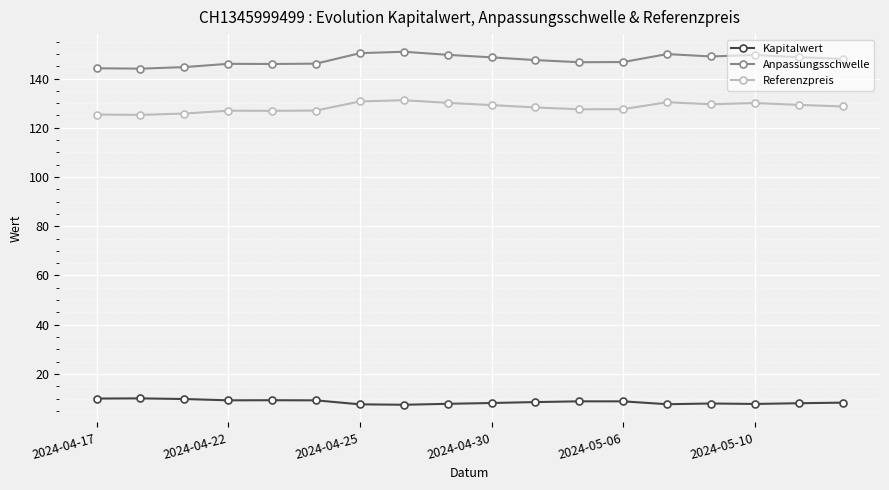

What is the value of the Kapitalwert point at the 7th from the left?

7.7